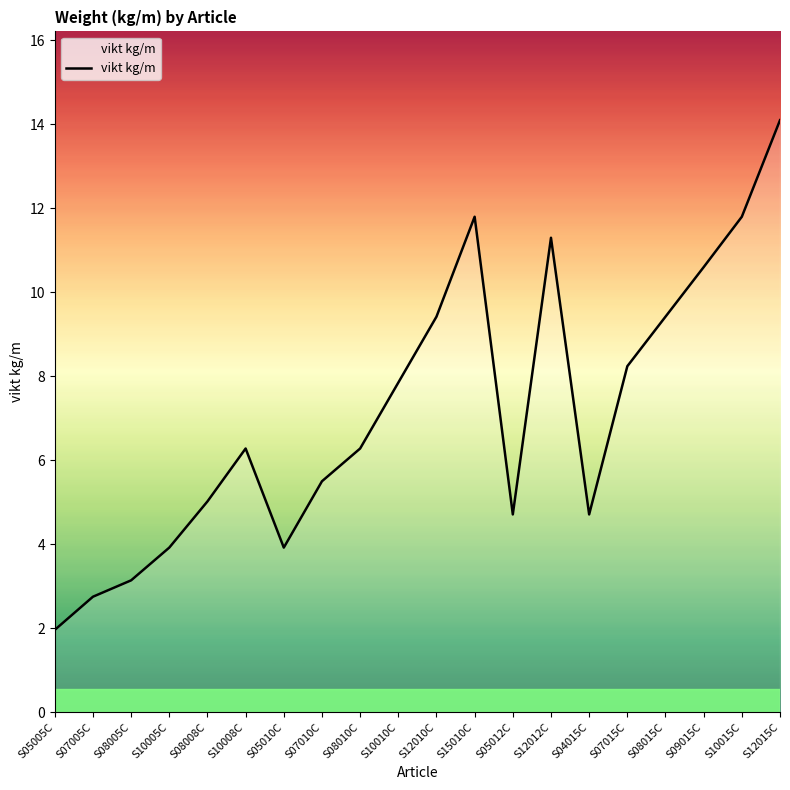

Which has a higher value, S08005C or S10008C?

S10008C